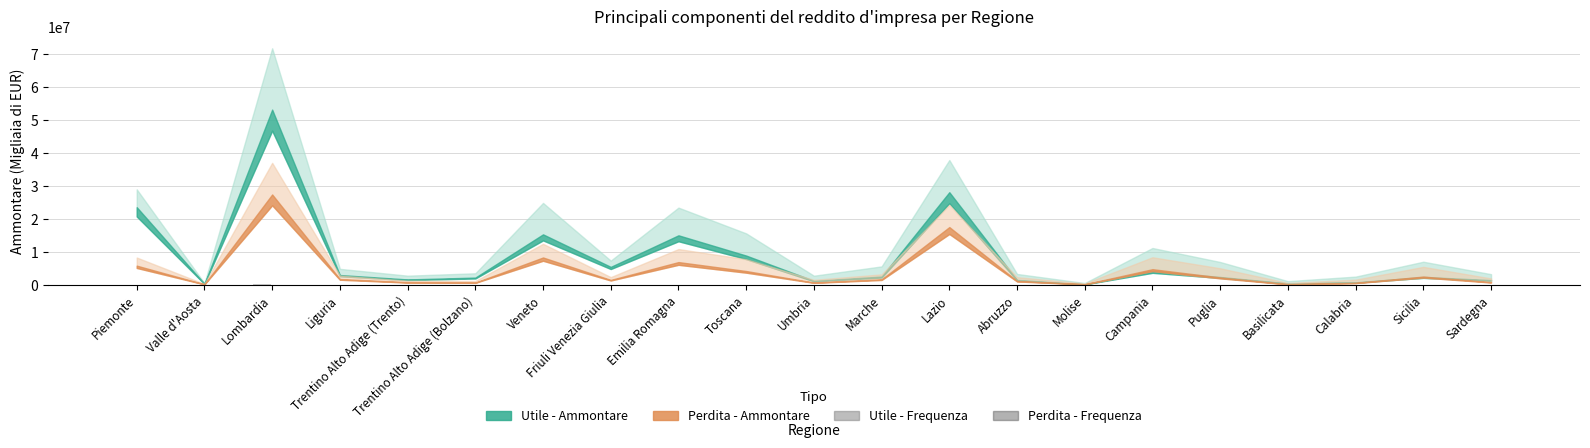

What is the total value across all series at Trentino Alto Adige (Trento)?

11577.9